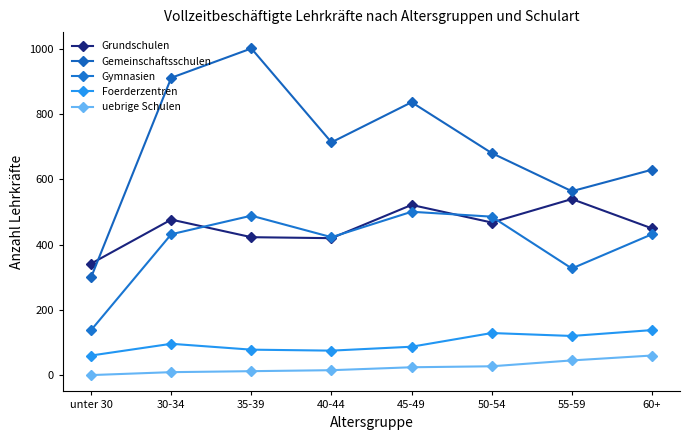

Reading left to right, transcribe all the data shown in this chart.

Grundschulen: 342	477	423	420	522	468	540	450
Gemeinschaftsschulen: 300	912	1002	714	837	681	564	630
Gymnasien: 138	432	489	423	501	486	327	432
Foerderzentren: 60	96	78	75	87	129	120	138
uebrige Schulen: 0	9	12	15	24	27	45	60